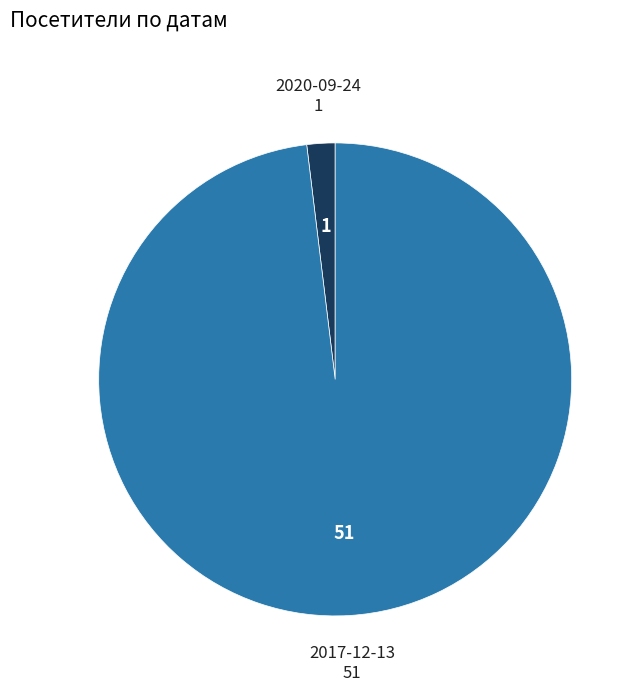

Is there any slice that represents more than half of the pie?

Yes